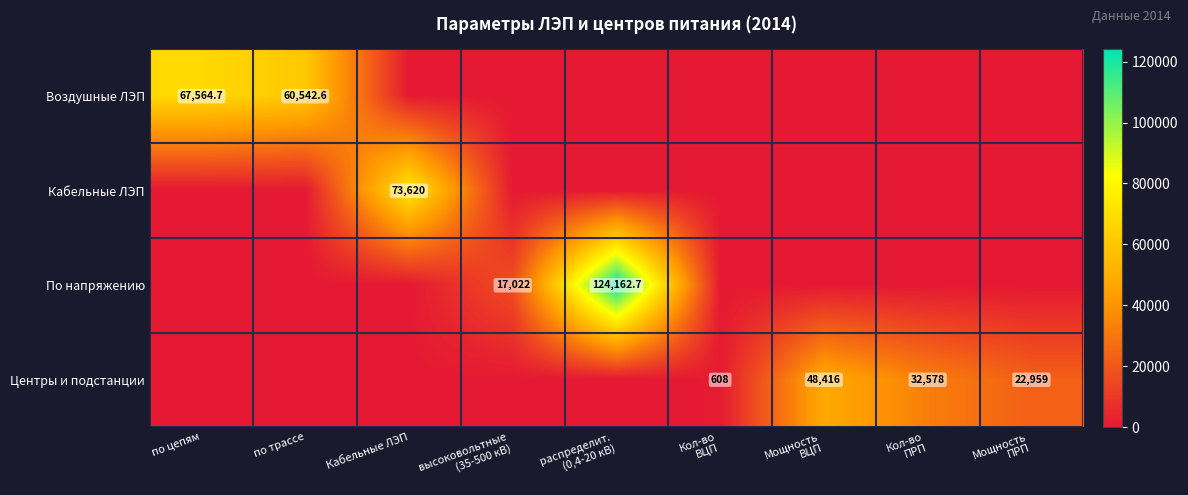

True or false: Воздушные ЛЭП has a value of 86567.6 at по трассе.

False